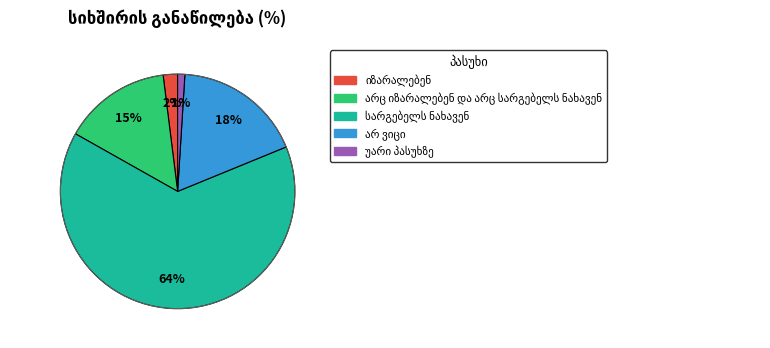

Does any single category account for the majority?

Yes